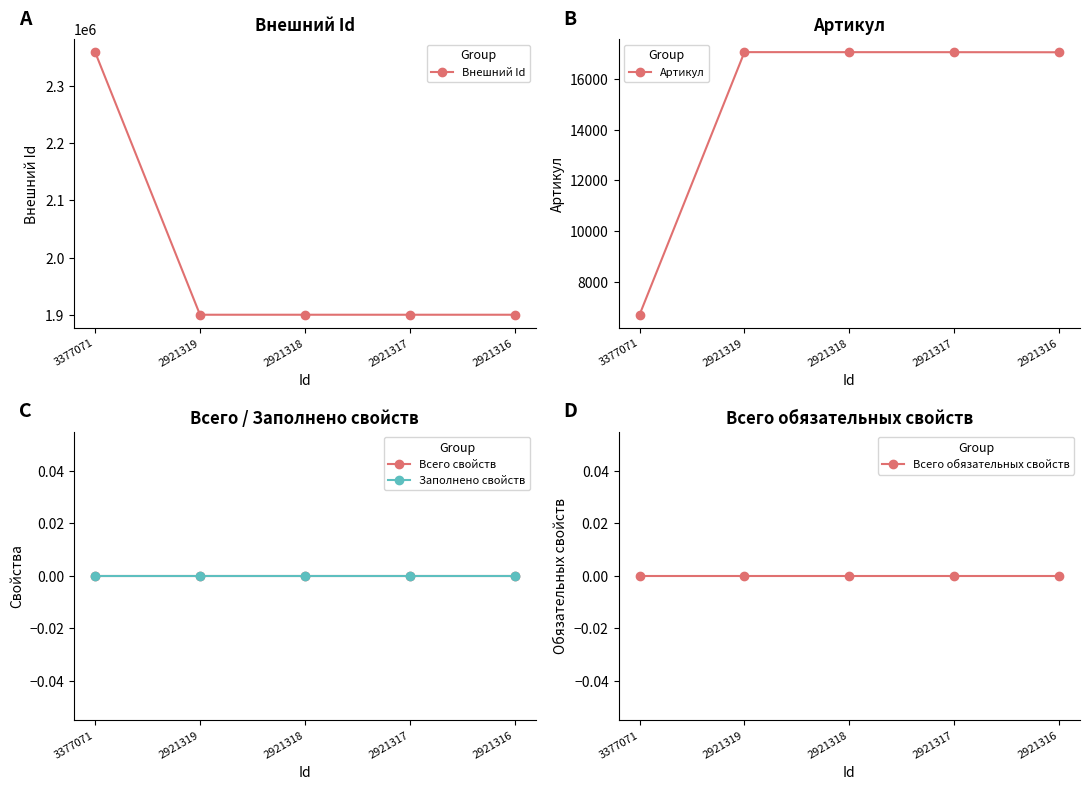

List the labels in order of Внешний Id value, smallest first.

2921317, 2921316, 2921318, 2921319, 3377071